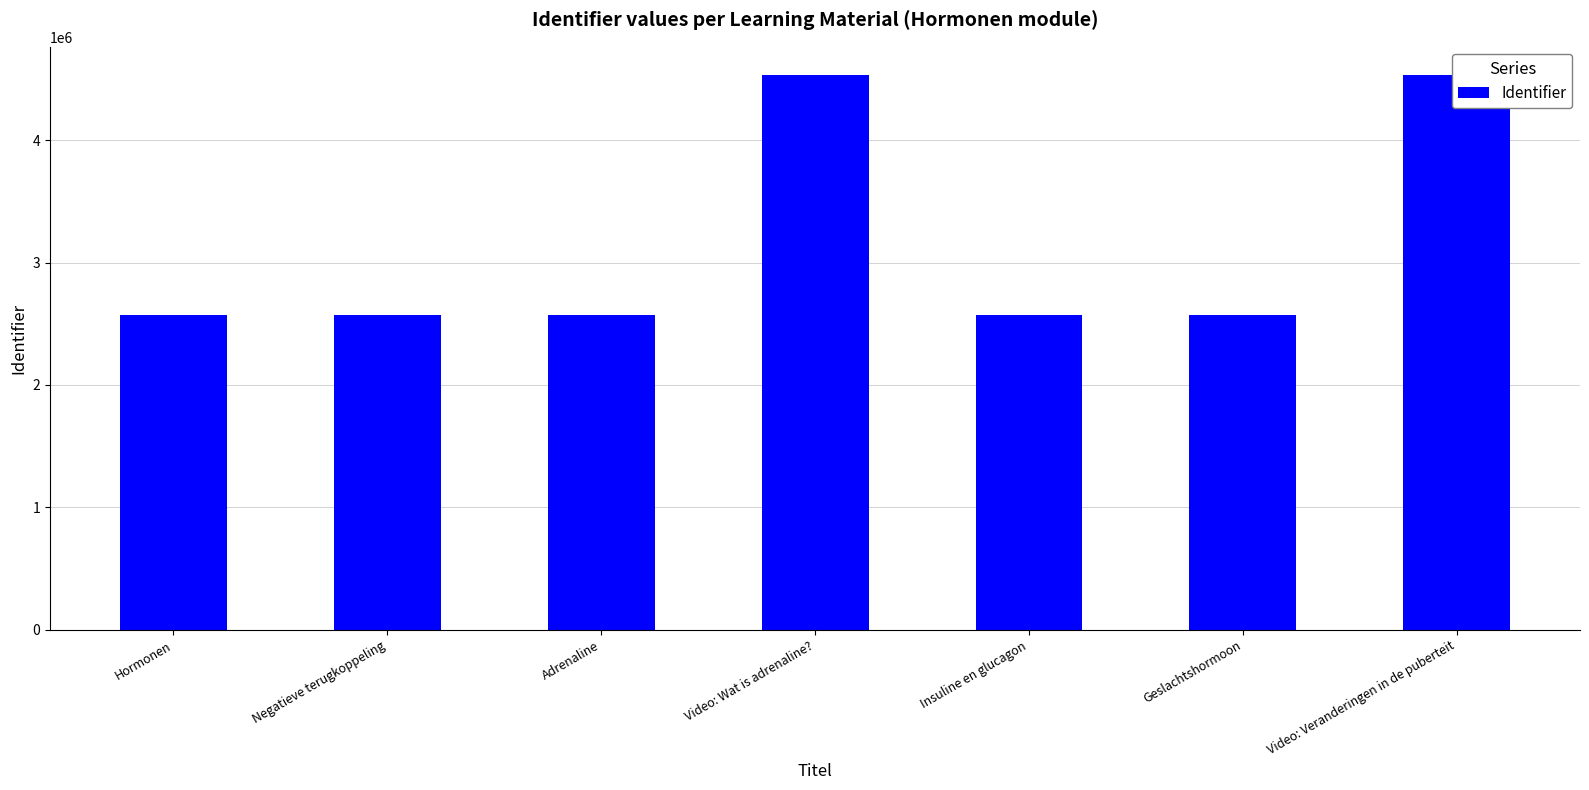

How many series are shown in this chart?

1